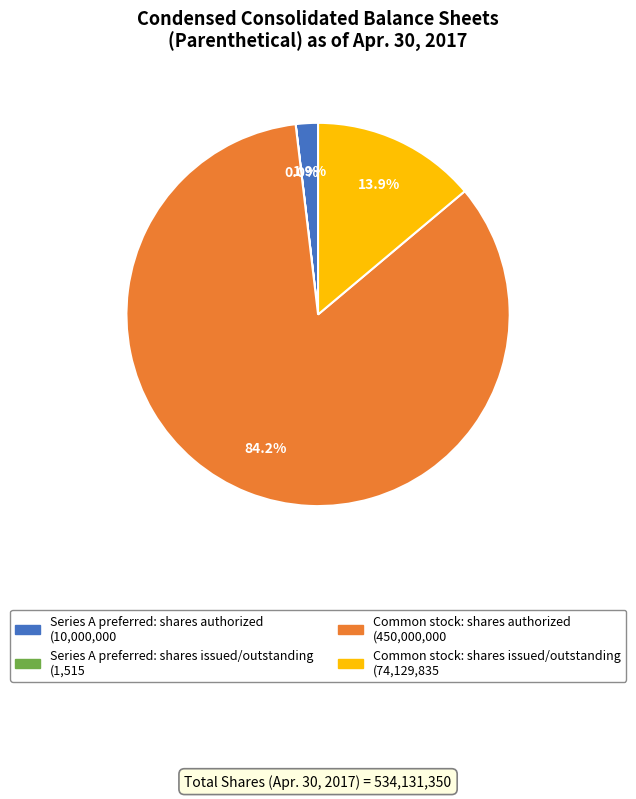

To the nearest percent, what percentage of the pie is Series A preferred: shares authorized?

2%